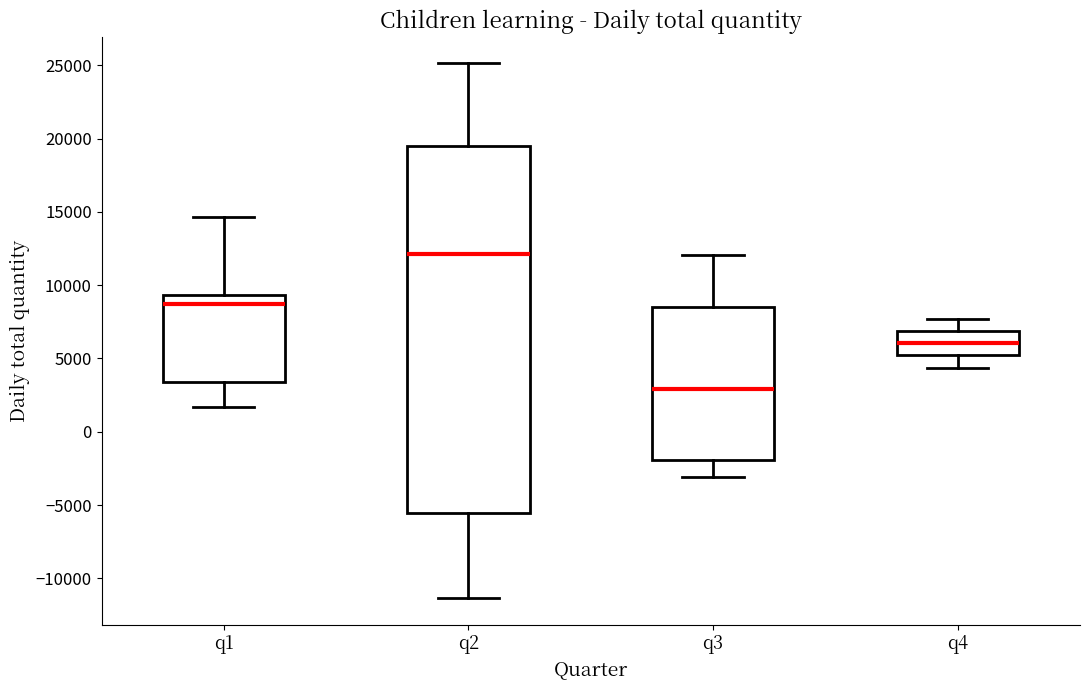

Which box's median line is the lowest?

q3